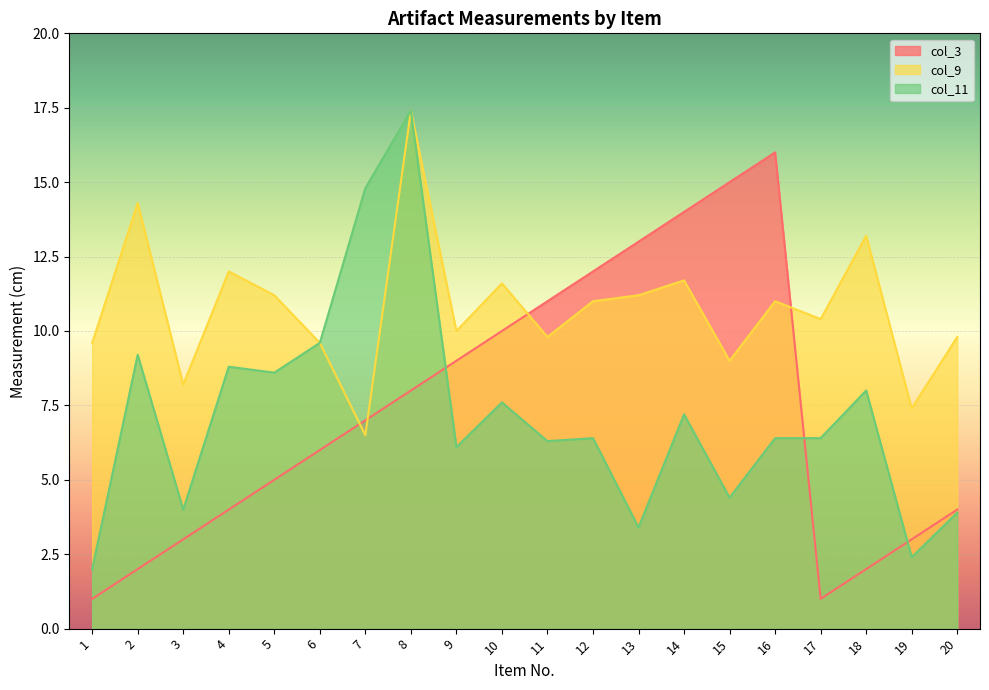

In col_9, how many points are higher than both neighbors (excluding endpoints)?

7